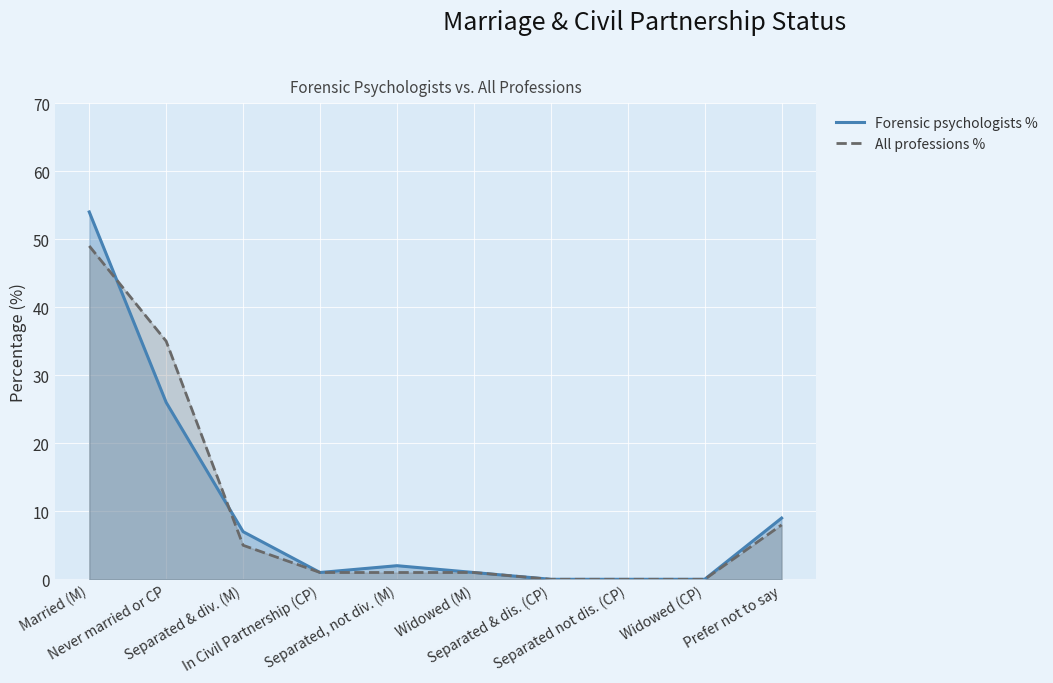

Which has a higher value, Separated & dis. (CP) or Widowed (CP)?

Separated & dis. (CP)